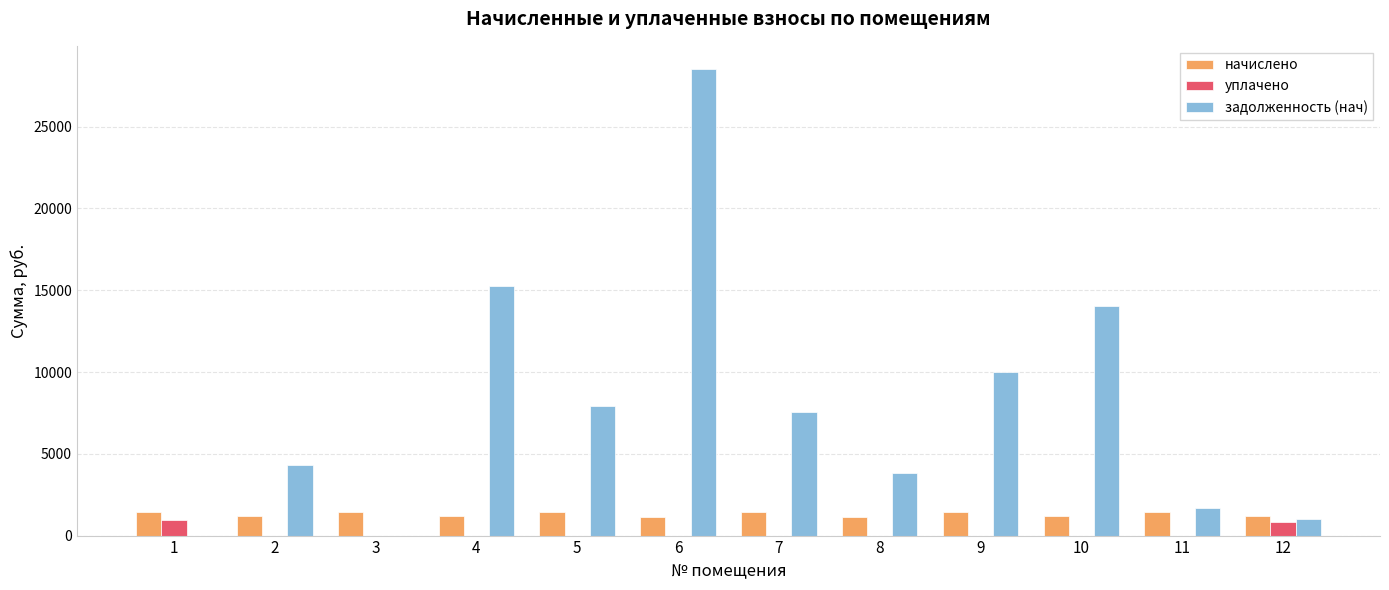

True or false: начислено has a value of 1157.5 at 6.

True